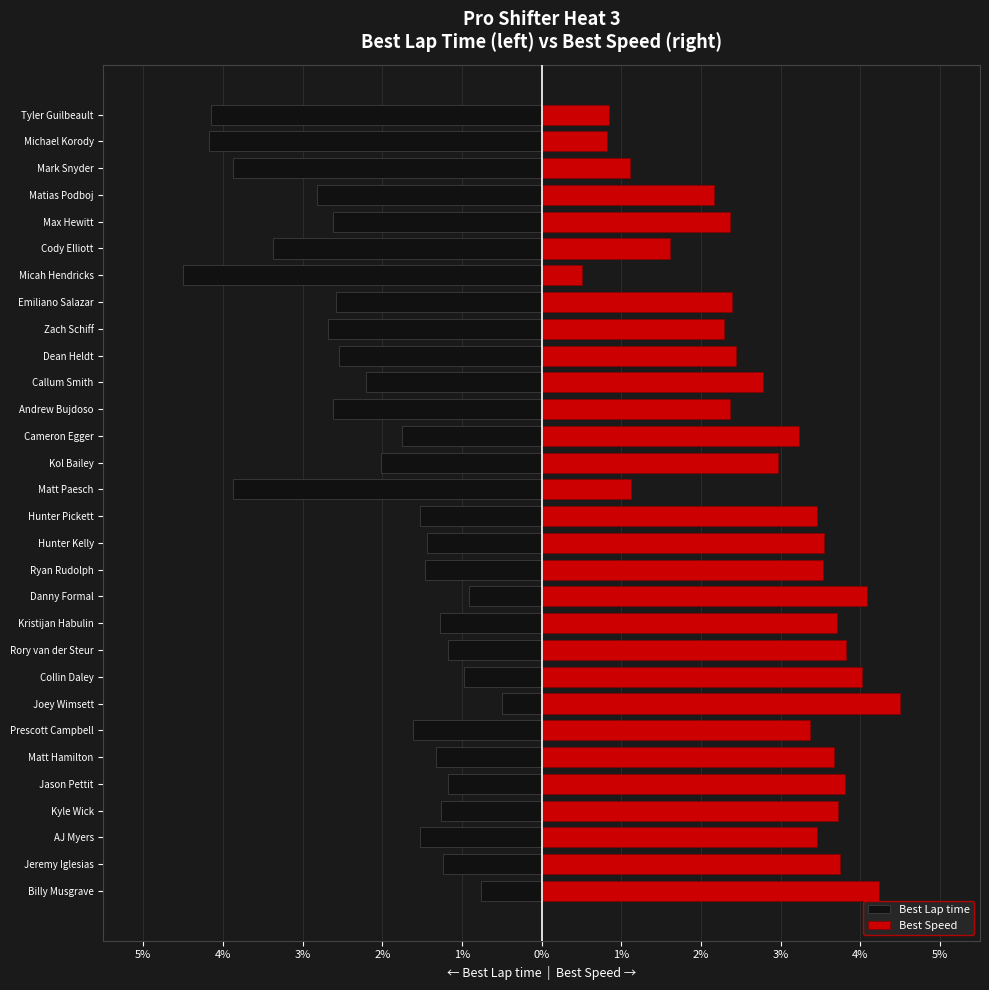

The Best Lap time series shows -1.6 at Prescott Campbell. True or false?

True